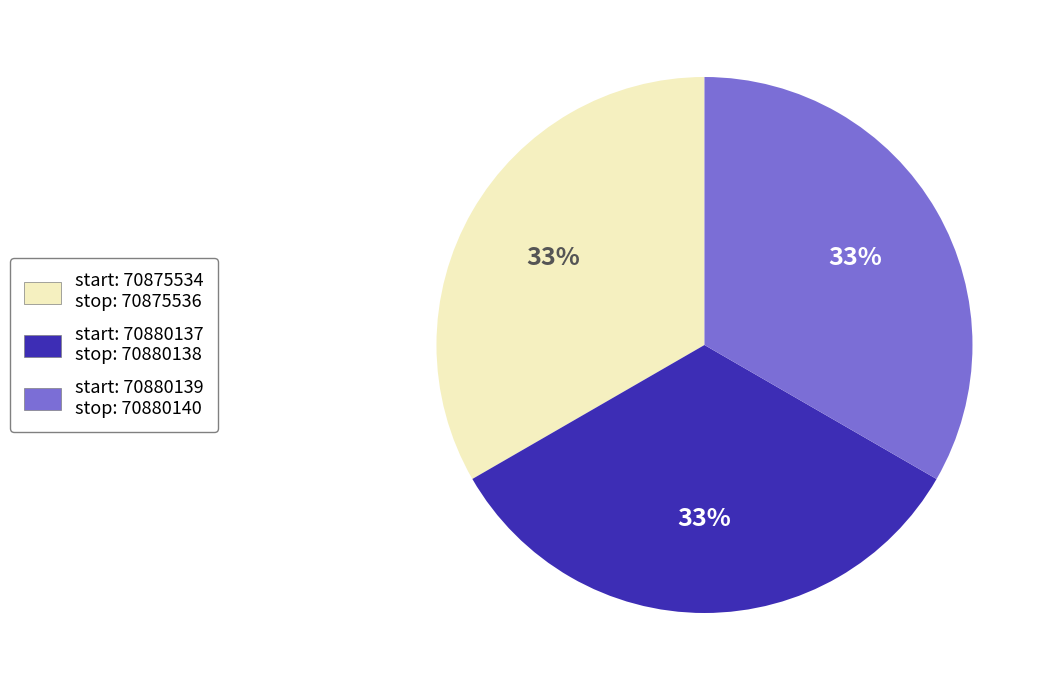

Is there a majority slice in this chart?

No